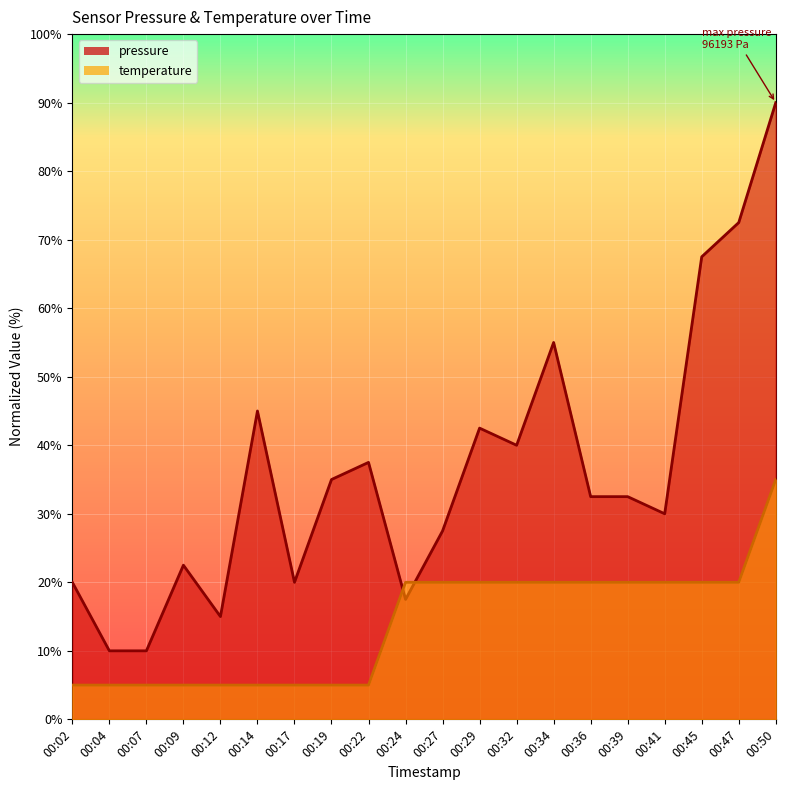

What is the difference between the maximum and minimum values in the temperature series?

30.0